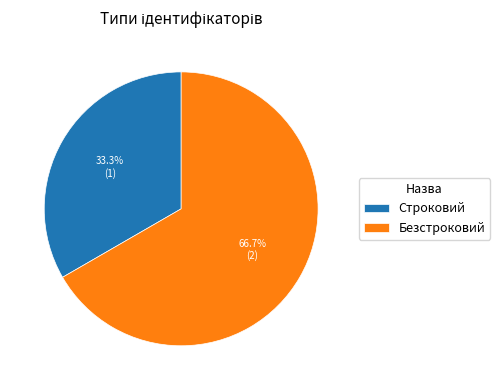

Which slice is the largest?

Безстроковий